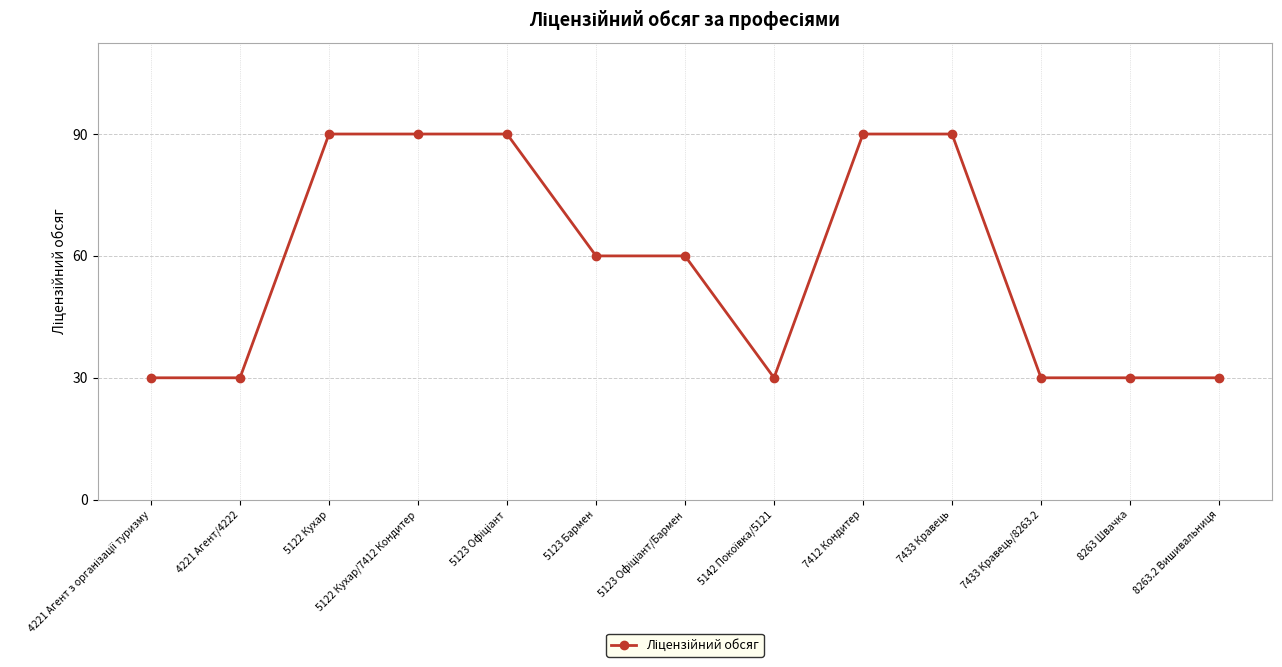

The value at 5122 Кухар is 90. True or false?

True